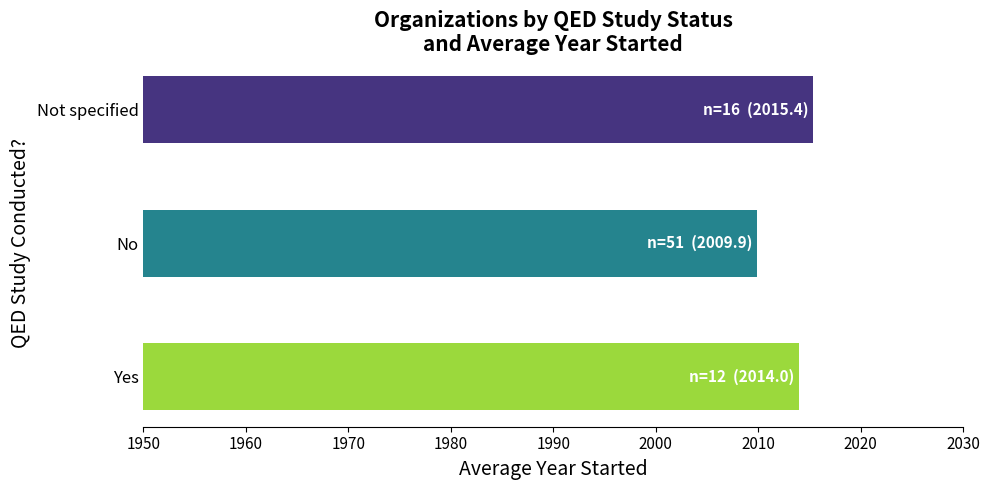

The value at 1950 is 995.4. True or false?

False